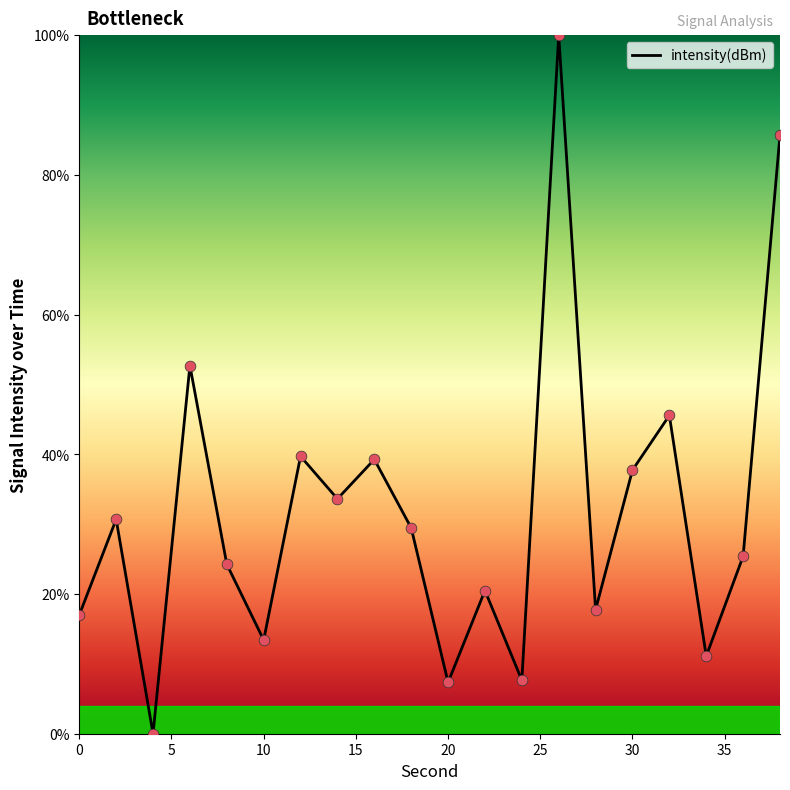

What is the difference between the maximum and minimum values?

100.0